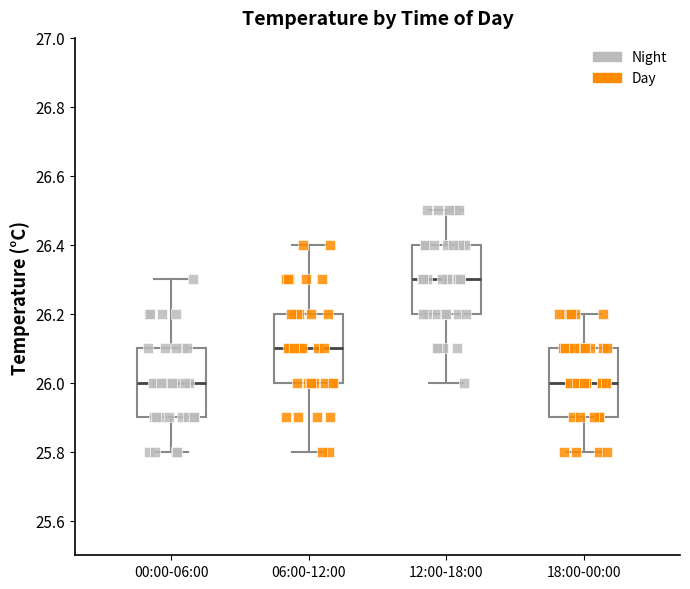

Reading left to right, transcribe this box plot: for each box, give where its median line is, the range the box spans, and where its two whiskers end, as read against the y-axis. The values are not printed on the chart, so give them approximately, as read against the axis.

00:00-06:00: median 26.0, box 25.9 to 26.1, whiskers 25.8 to 26.3
06:00-12:00: median 26.1, box 26.0 to 26.2, whiskers 25.8 to 26.4
12:00-18:00: median 26.3, box 26.2 to 26.4, whiskers 26.0 to 26.5
18:00-00:00: median 26.0, box 25.9 to 26.1, whiskers 25.8 to 26.2